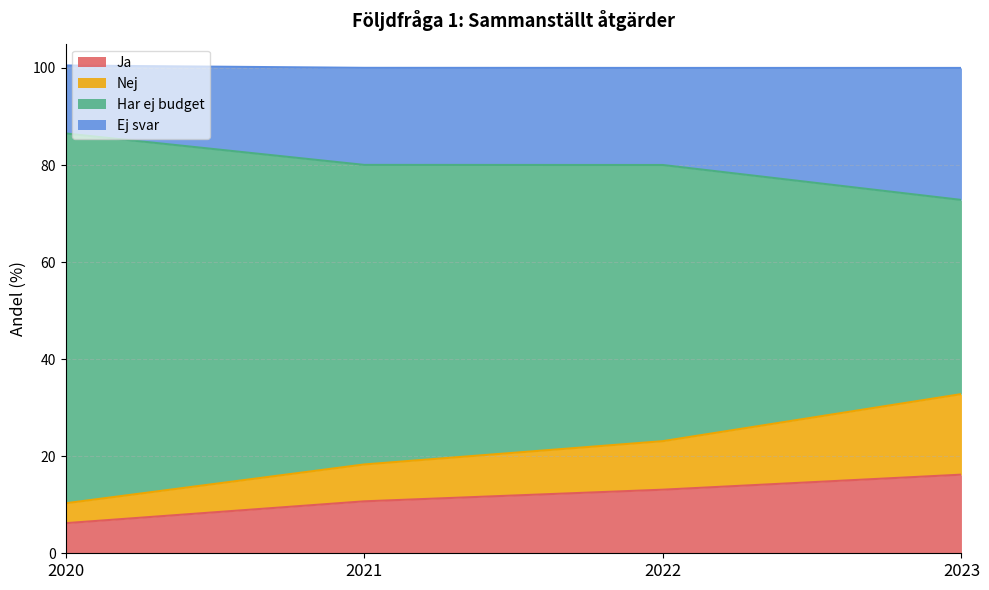

True or false: Nej and Har ej budget cross at least once.

False